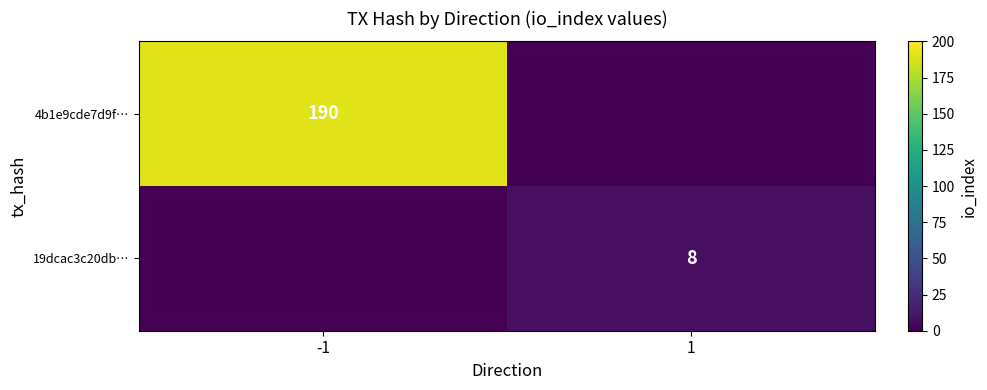

Is the value of 19dcac3c20db… at 1 greater than the value of 4b1e9cde7d9f… at -1?

No